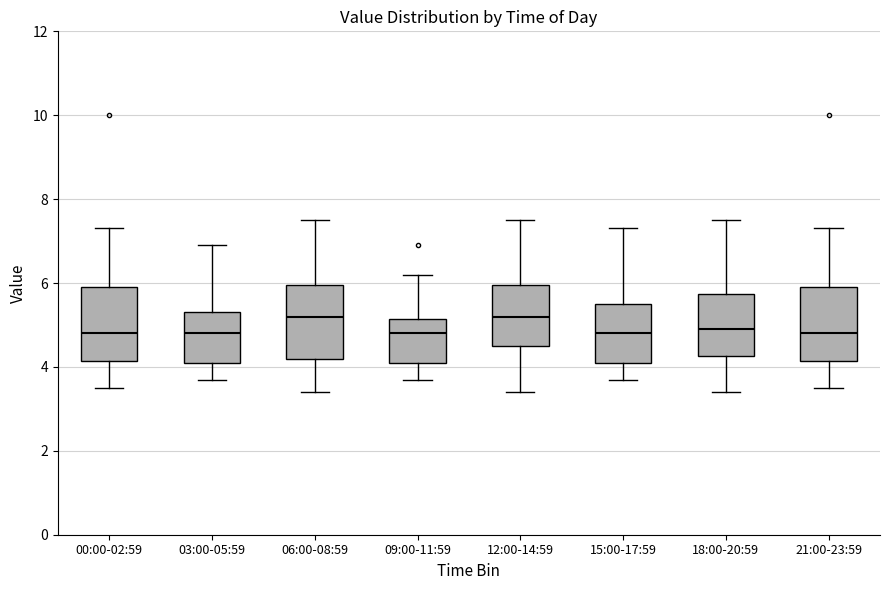

Where does the upper whisker of the box for 06:00-08:59 end on the y-axis? The values are not printed on the chart, so give them approximately, as read against the axis.

7.6